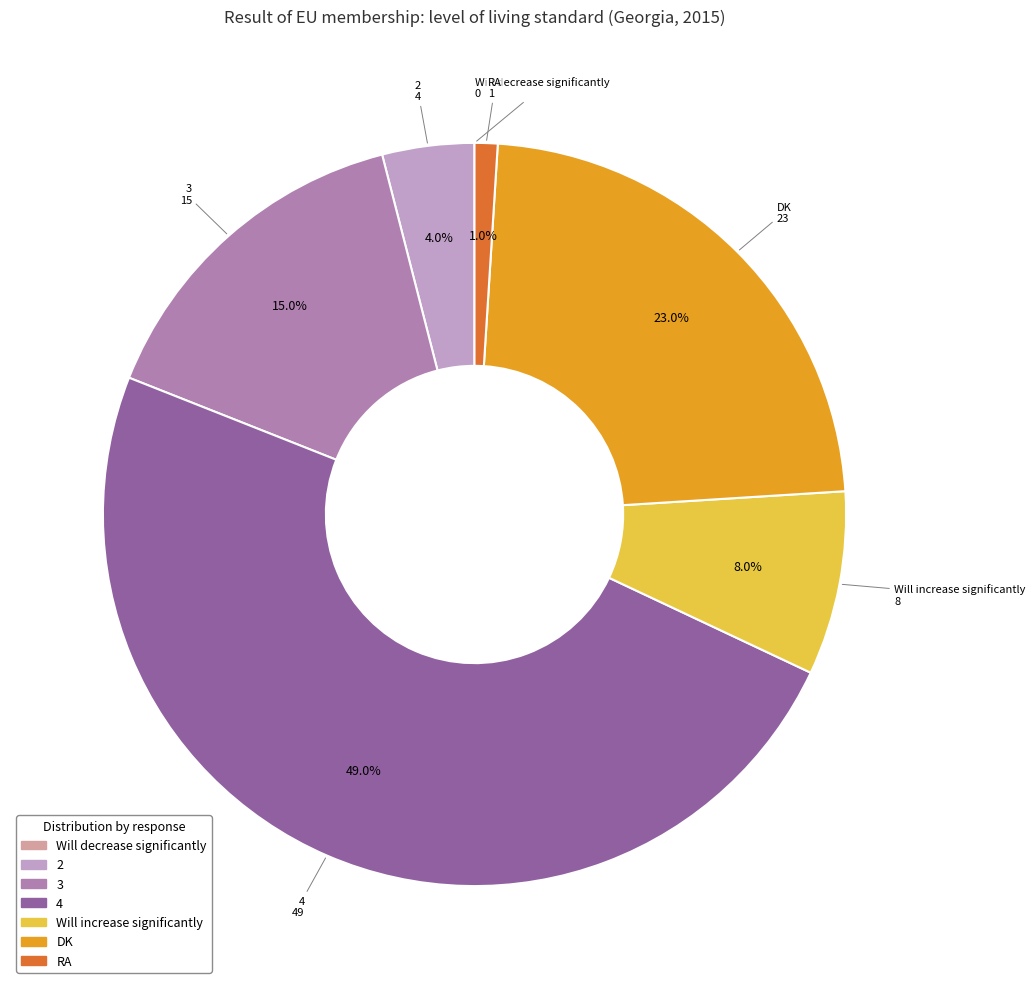

Between DK and Will increase significantly, which is larger?

DK